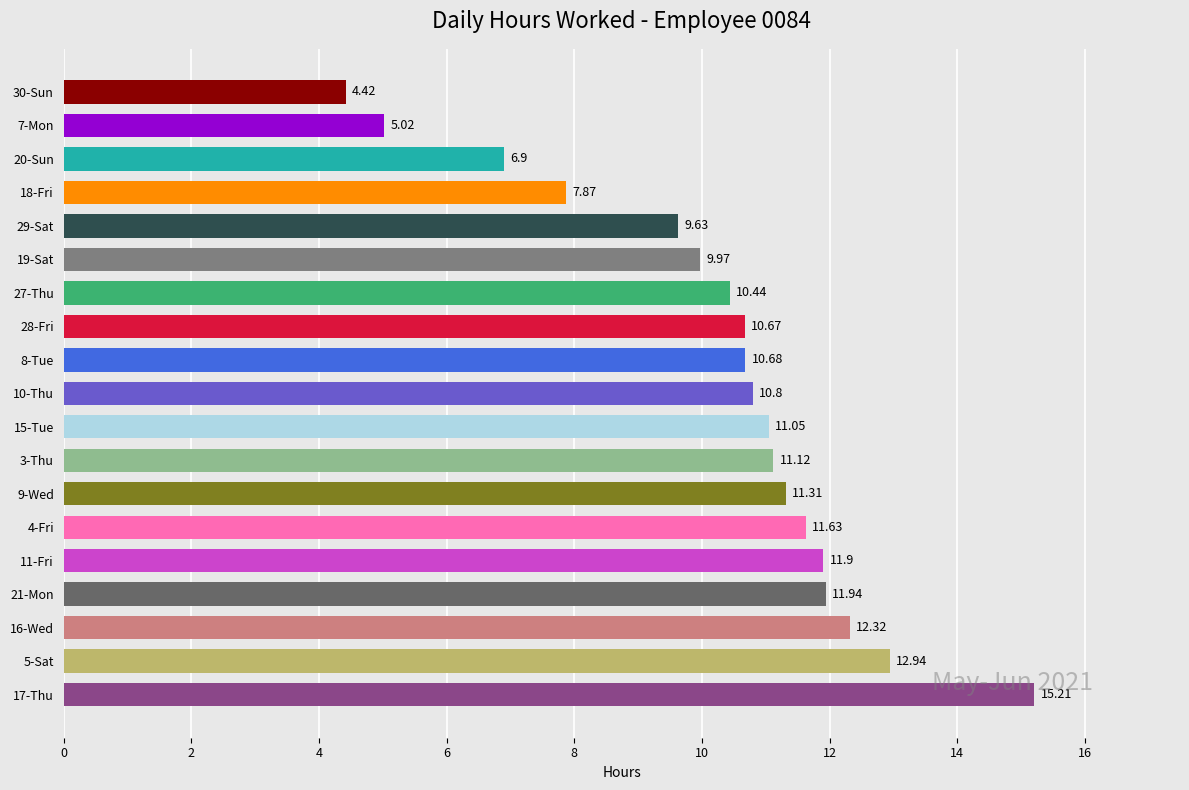

How many categories are shown in the chart?

19